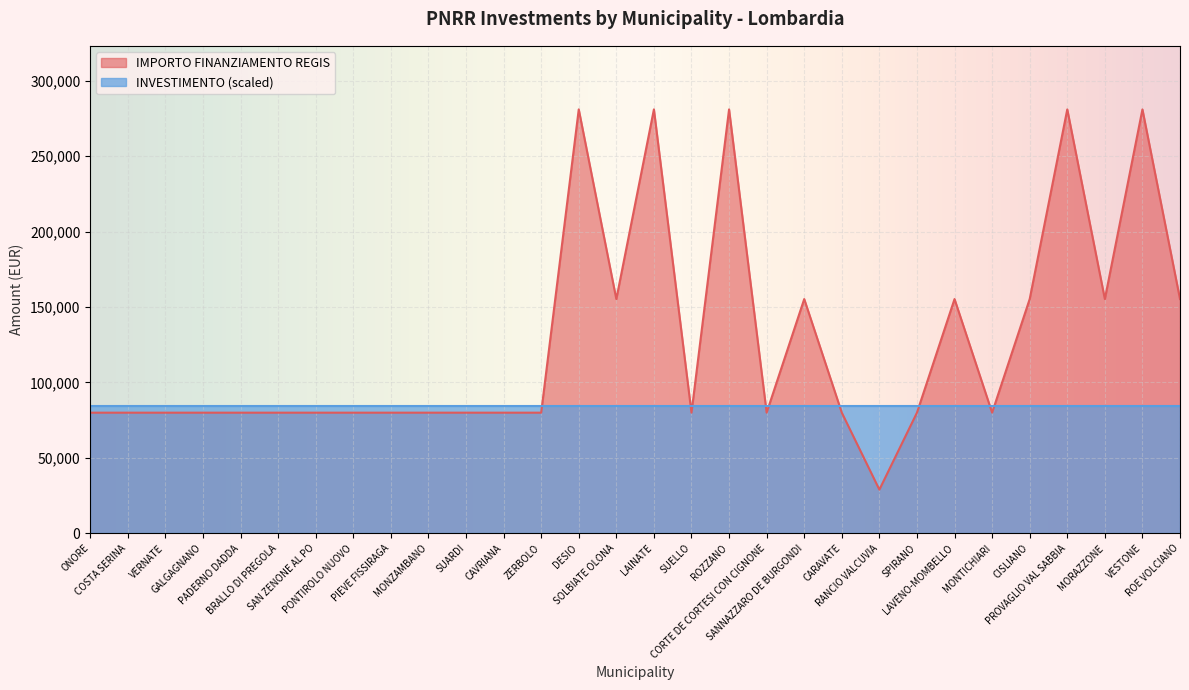

How many interior local valleys (lower than both neighbors) does the data have?

6